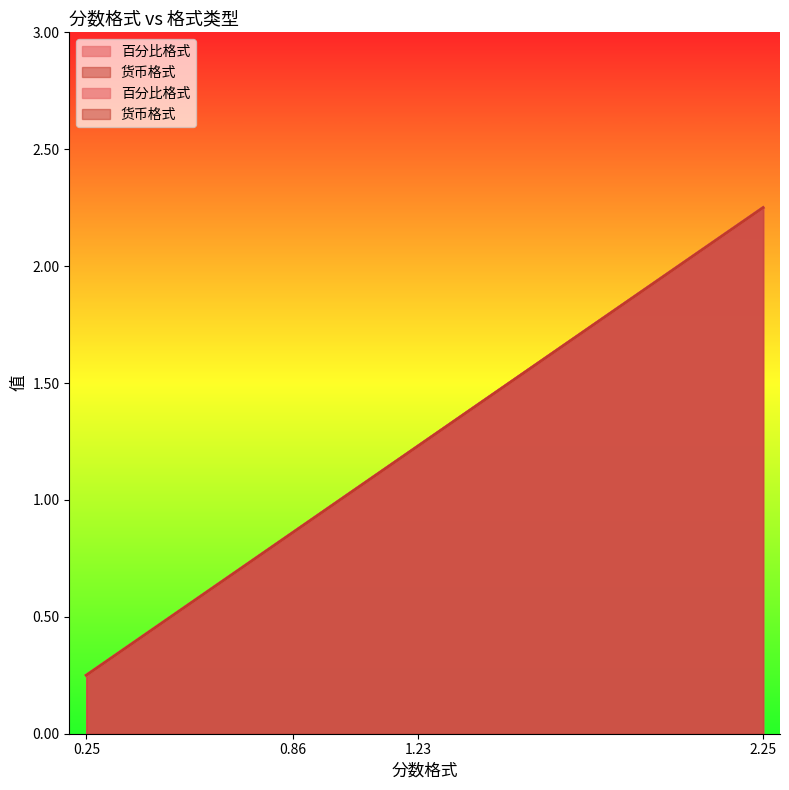

Is it true that 货币格式 equals 0.9 at 0.86?

True